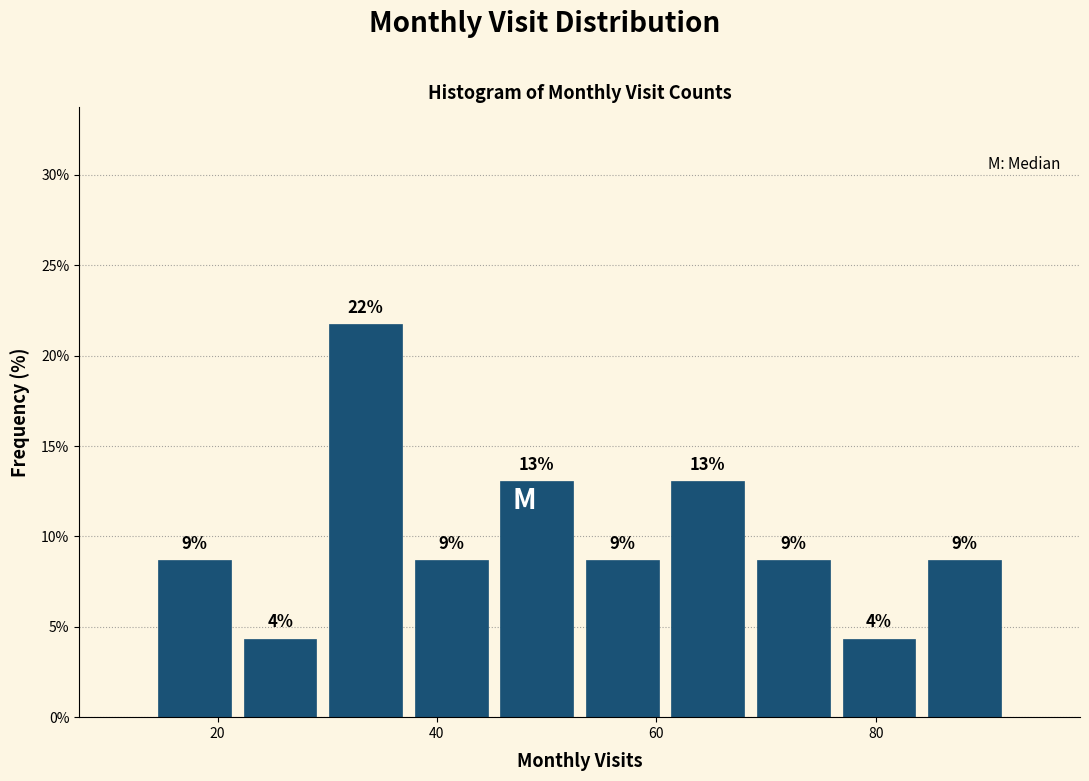

Read against the x-axis, roughly where is the centre of the tallest bar?

34